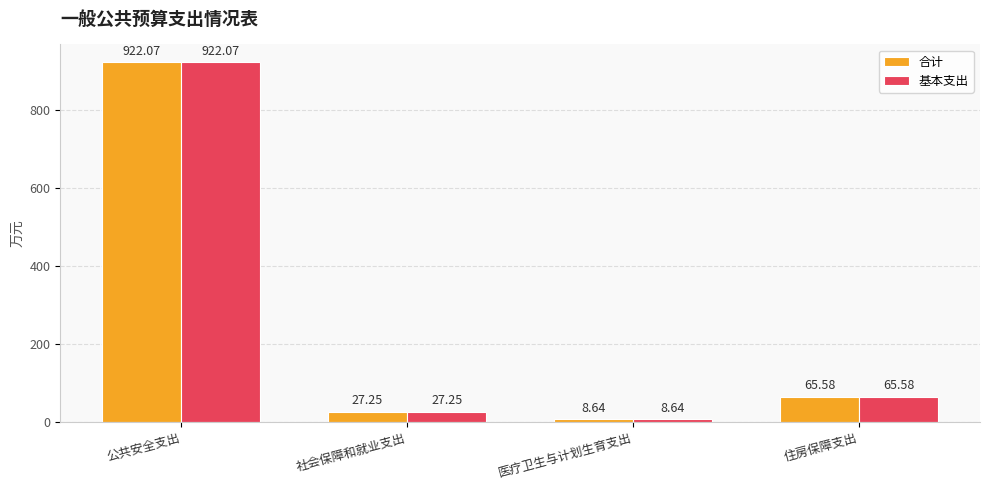

What is the label of the 2nd bar from the right?

医疗卫生与计划生育支出